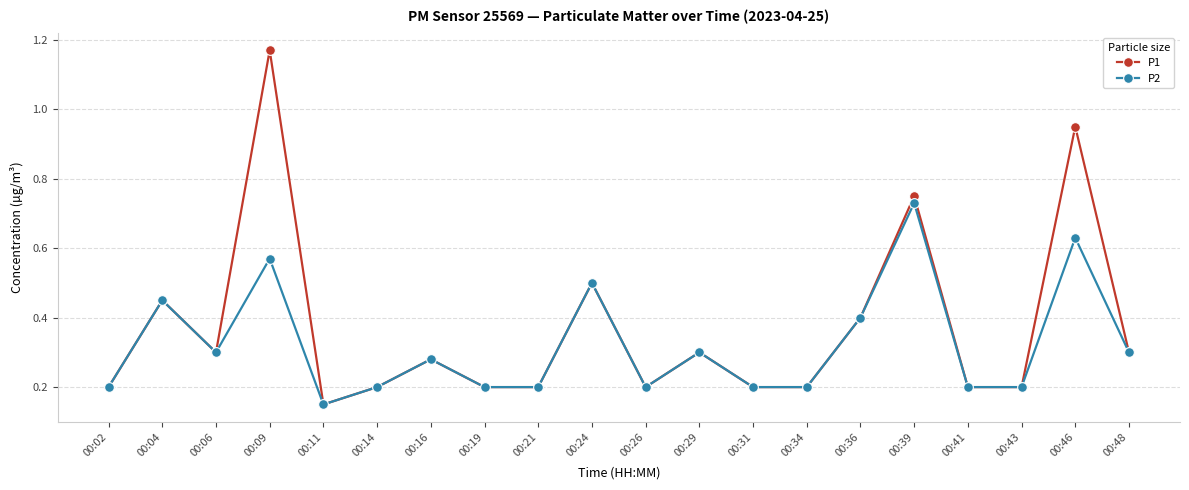

What is the sum of all P2 values?

6.4